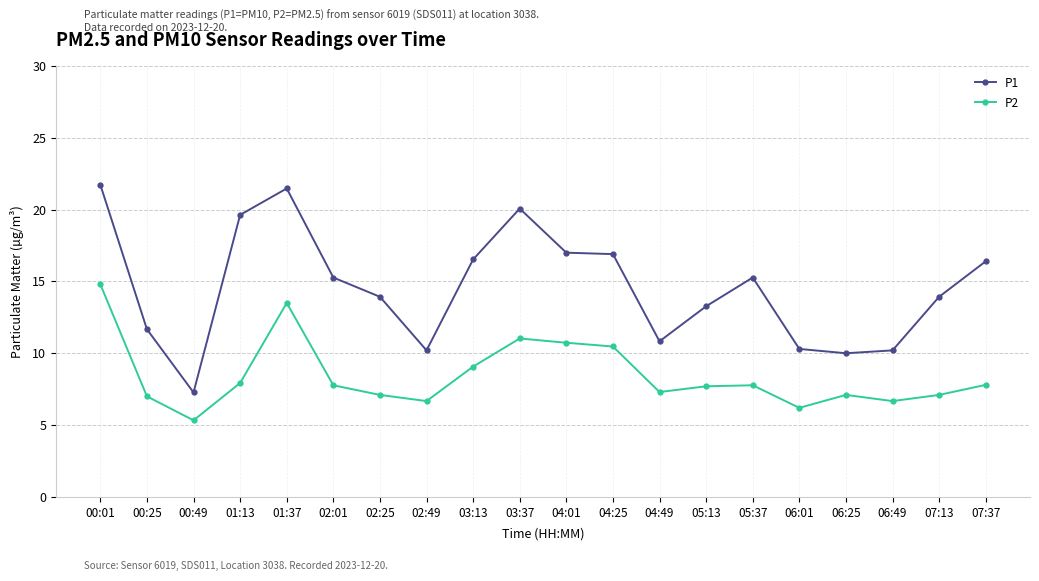

The P2 series shows 5.3 at 00:49. True or false?

True